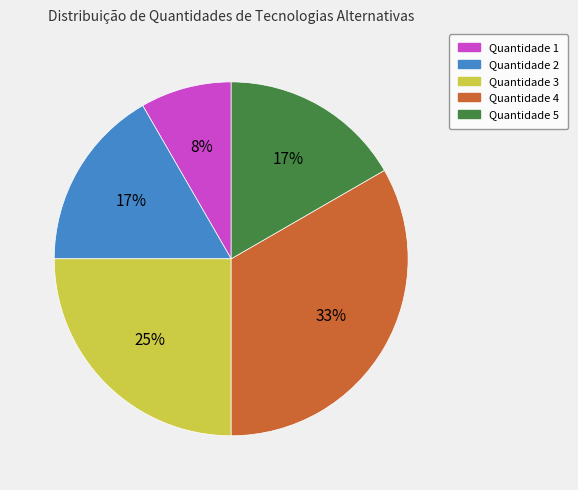

Does Quantidade 4 represent more than half of the total?

No